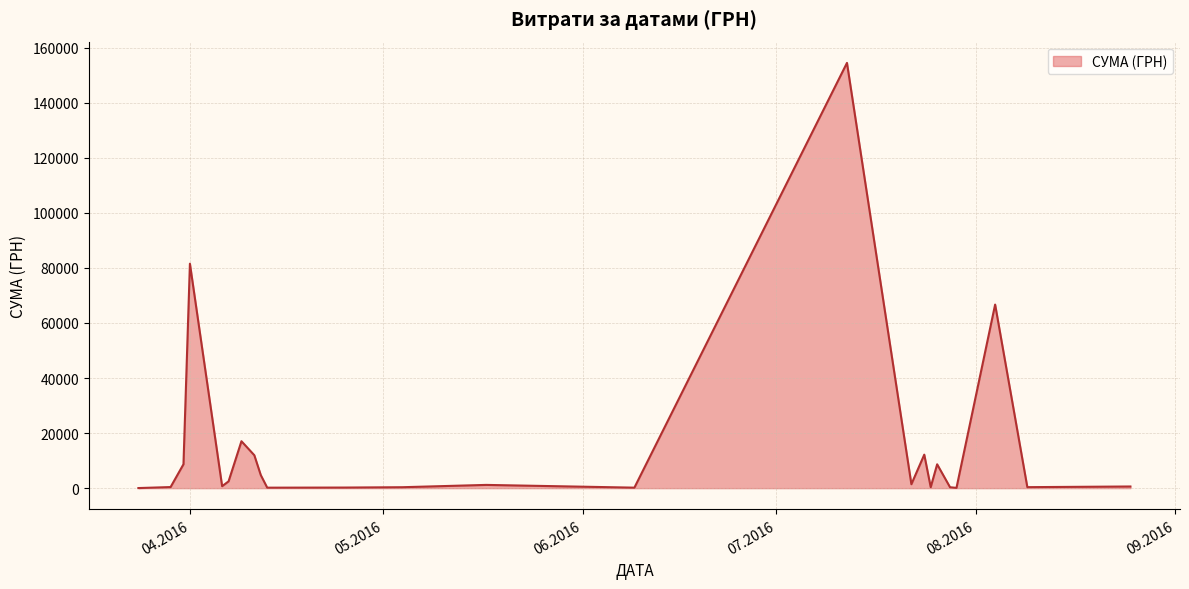

What is the difference between the maximum and minimum values?

154406.2